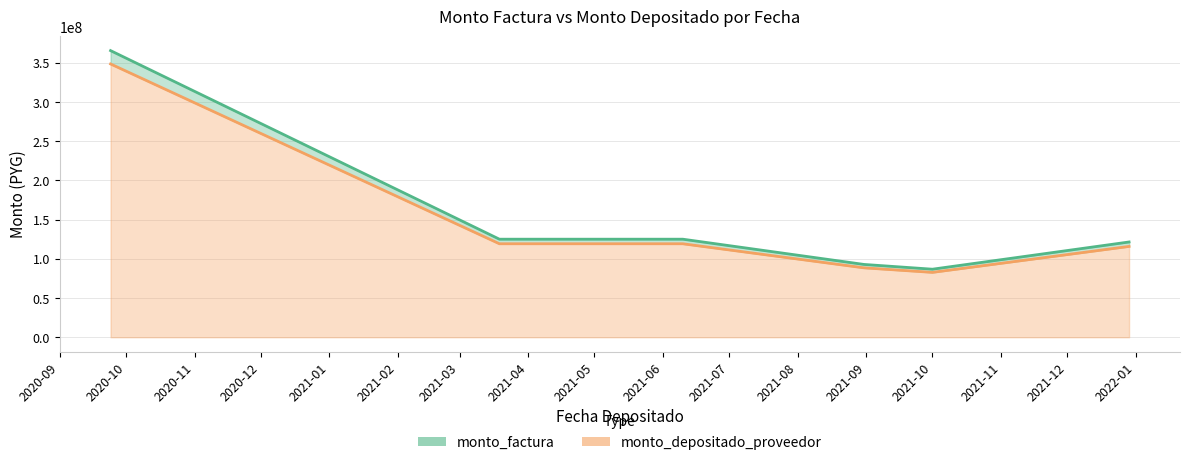

What is the average value of the monto_depositado_proveedor series?

145618530